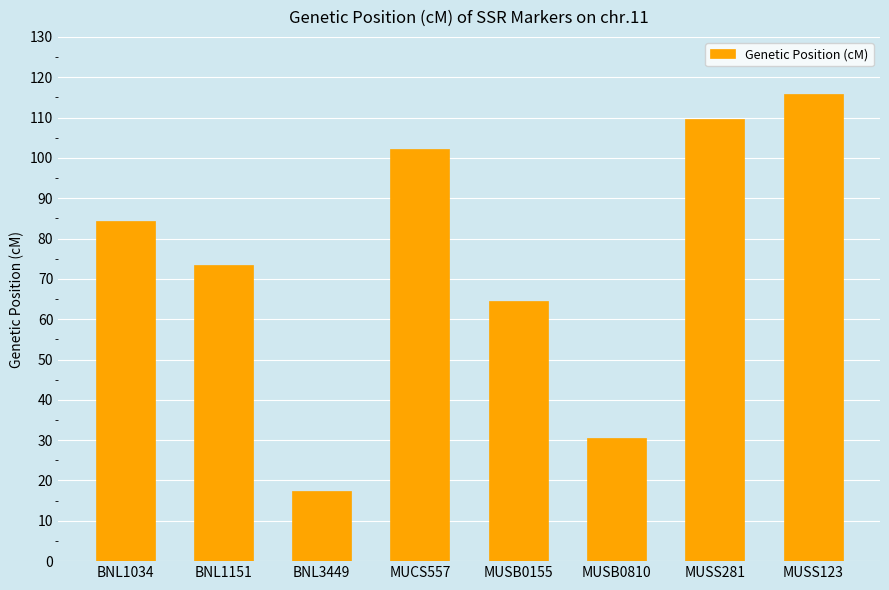

Does the chart contain any negative values?

No